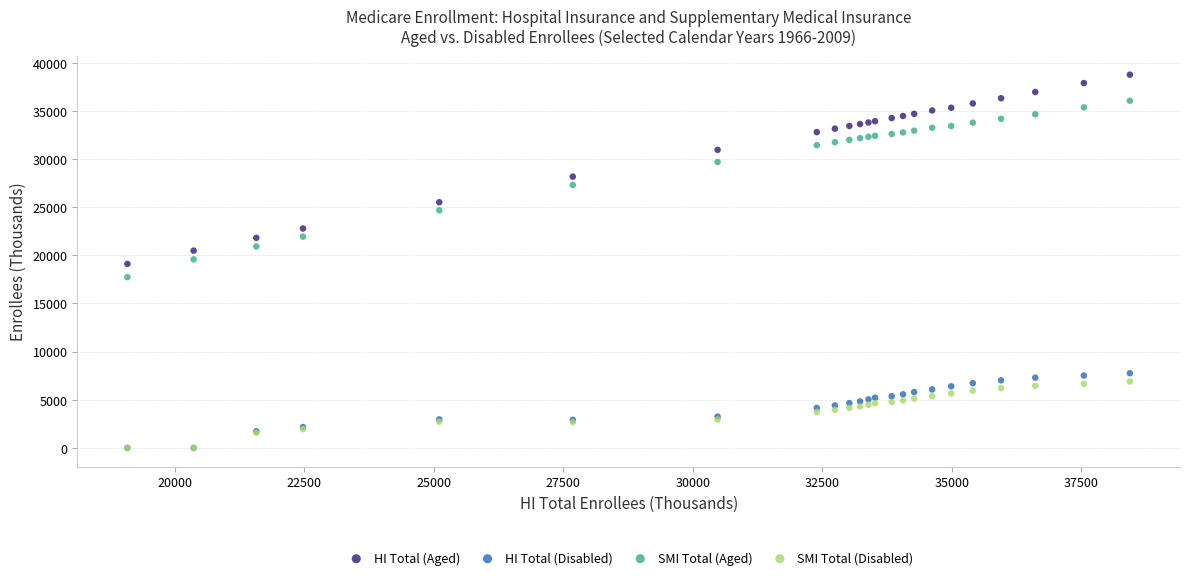

Which series has the widest spread of Y values?

HI Total (Aged)